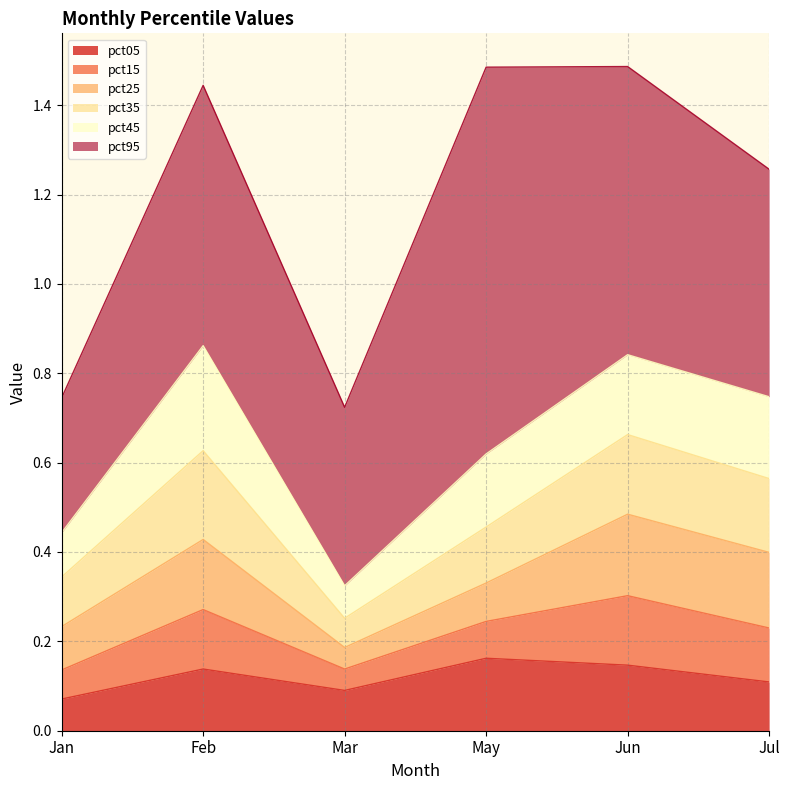

What is the total value across all series at May?

1.5